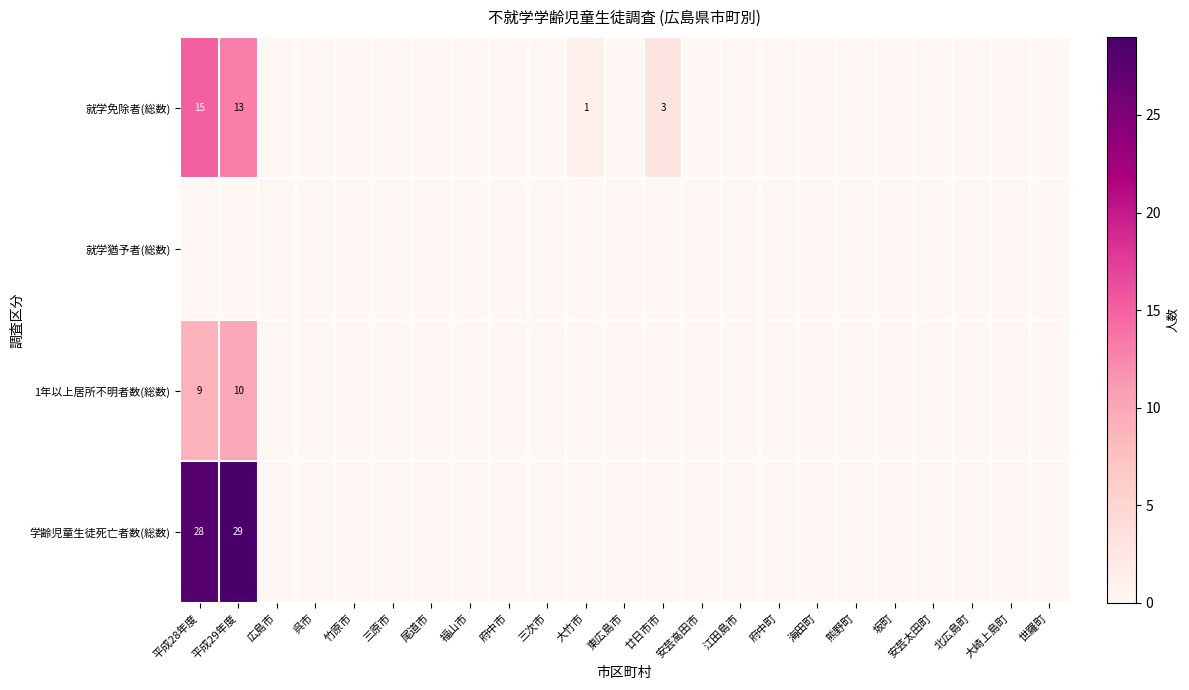

Is it true that 1年以上居所不明者数(総数) equals 10 at 平成29年度?

True